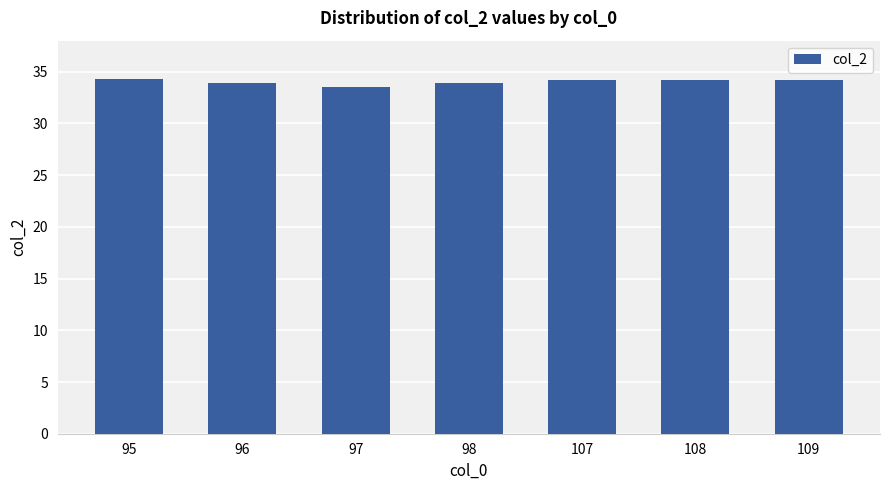

What is the sum of the values at 96 and 109?

68.1